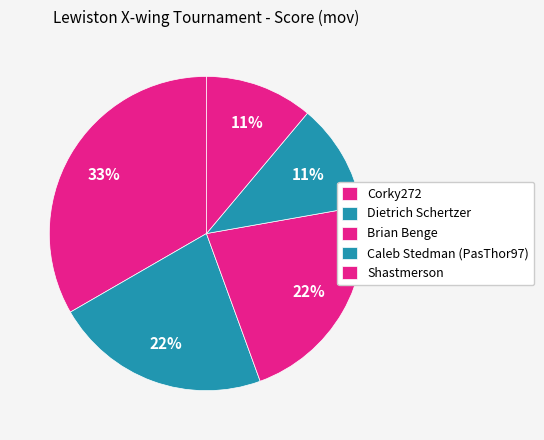

Count the number of slices in the pie.

5